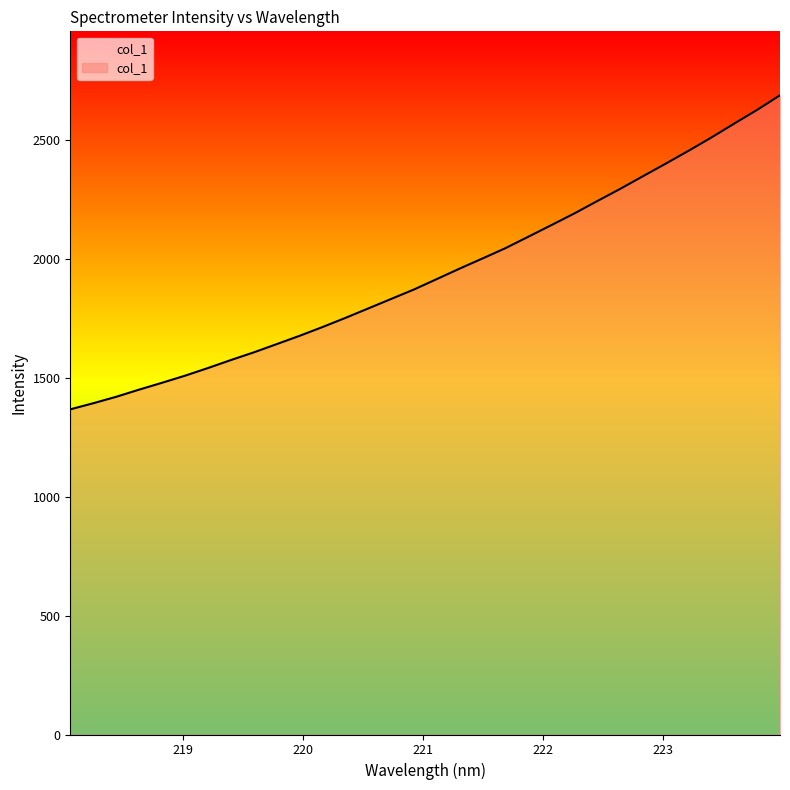

How many values are below 1916?

16